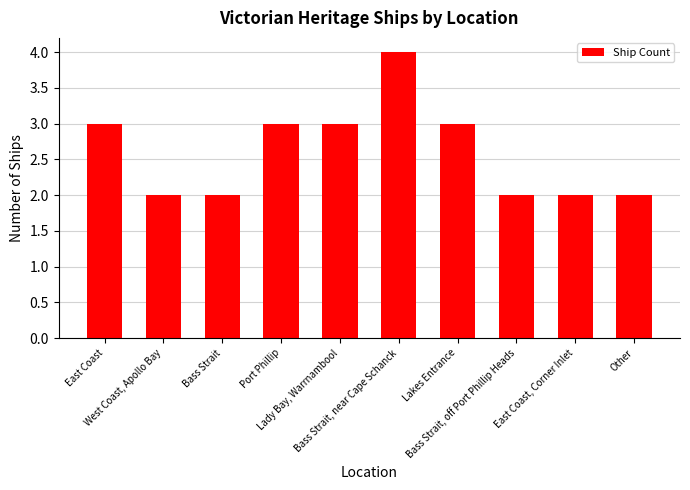

What is the ratio of the value at Lakes Entrance to the value at Bass Strait, off Port Phillip Heads?

1.5